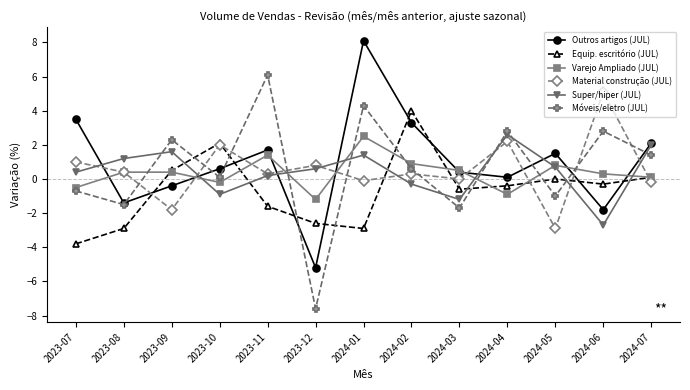

Is this an area chart (filled region under the line)?

No